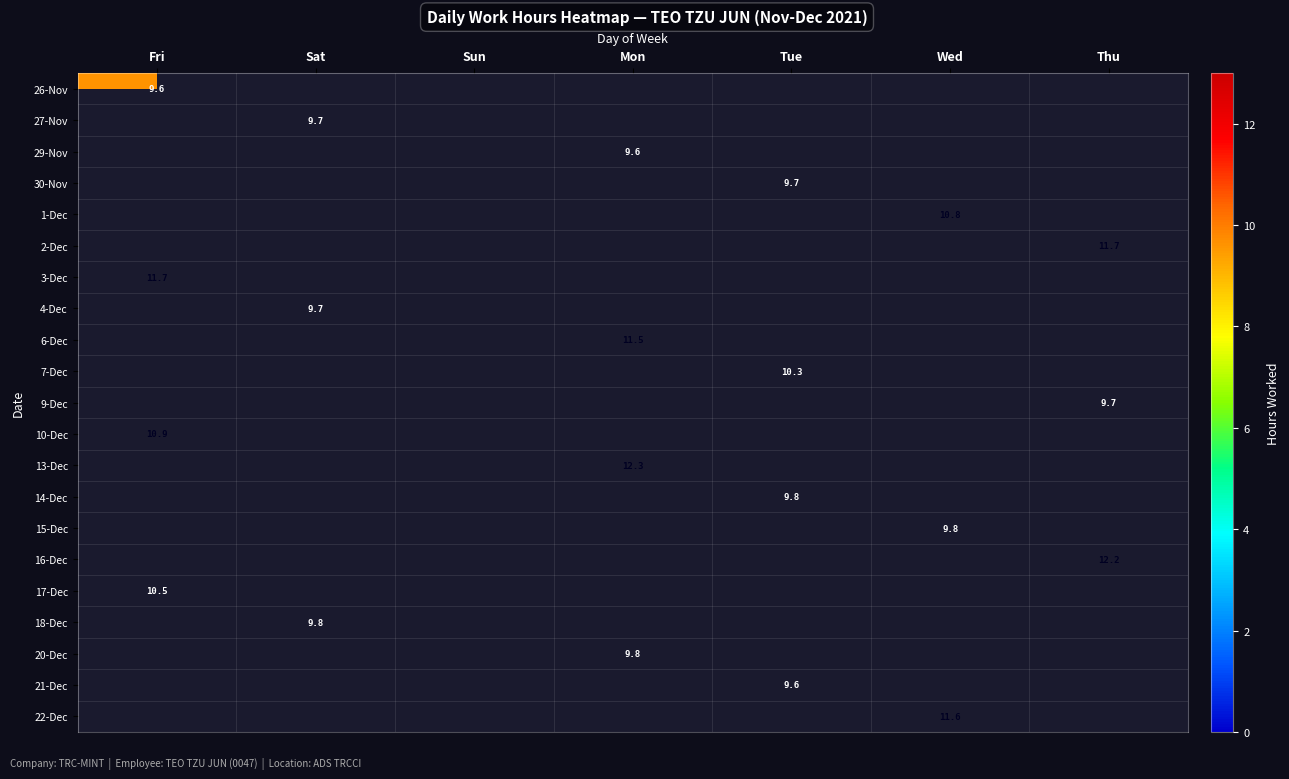

Is it true that 21-Dec equals 14.5 at Tue?

False